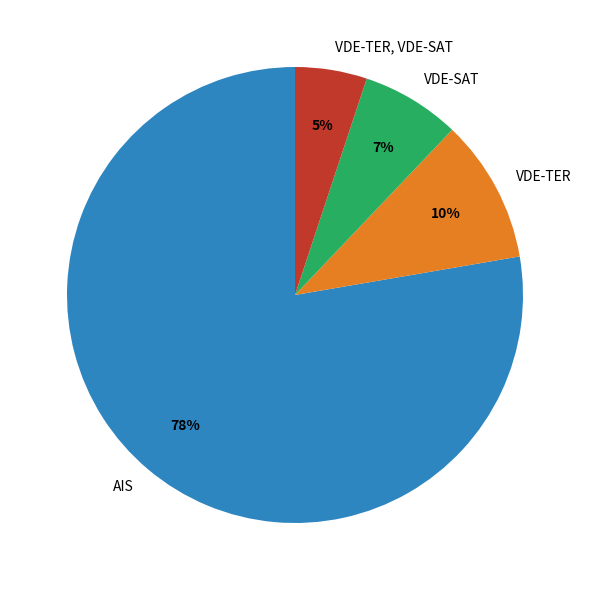

To the nearest percent, what portion does VDE-TER, VDE-SAT represent?

5%